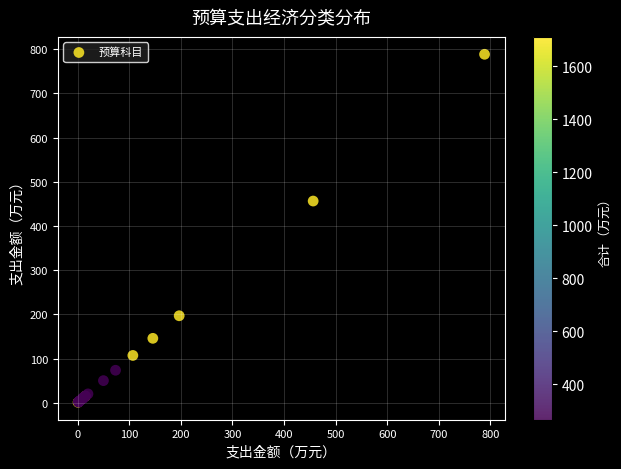

What Y value in the scatter plot is closest to 394?

456.5